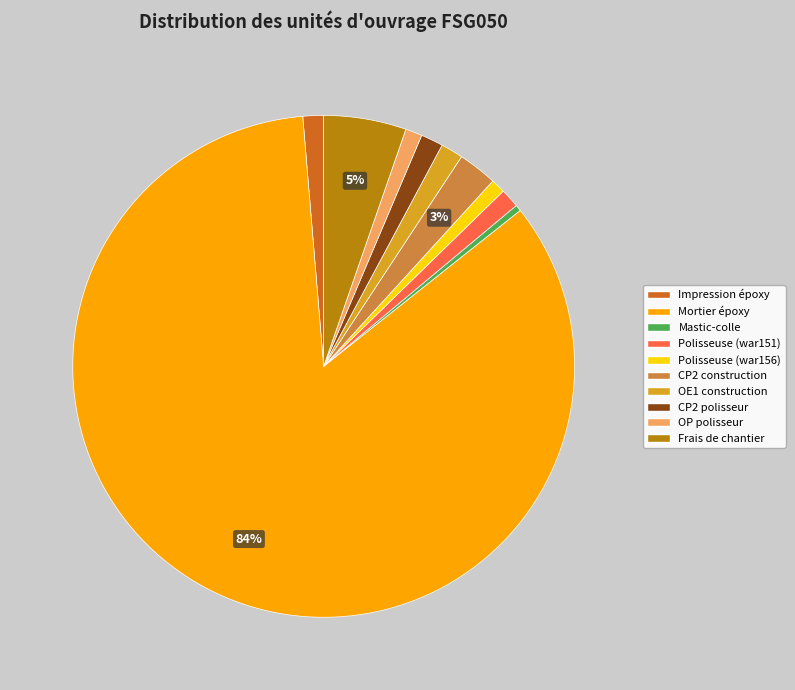

To the nearest percent, what is the average slice percentage?

10%